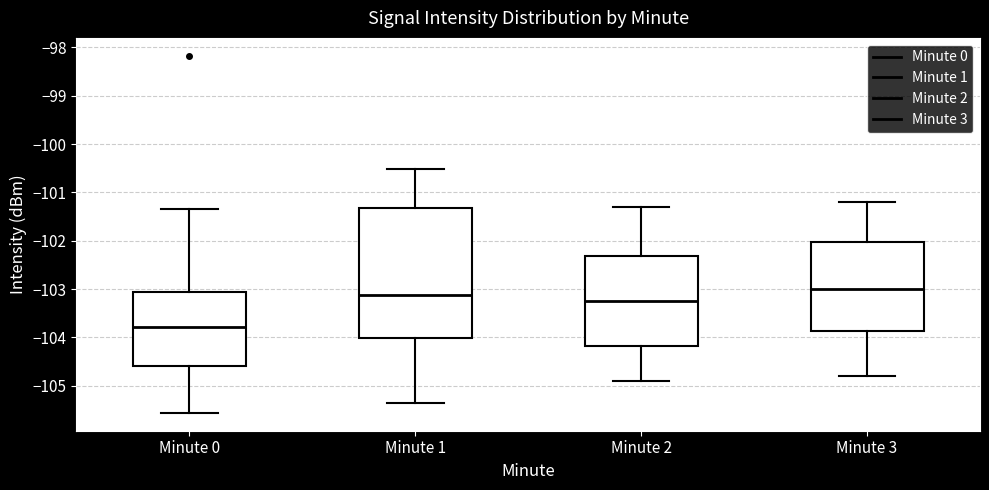

Reading left to right, read every box against the y-axis: the position of its median line, the range the box covers, and the ends of its whiskers. The values are not printed on the chart, so give them approximately, as read against the axis.

Minute 0: median -103.8, box -104.6 to -103.1, whiskers -105.6 to -101.4
Minute 1: median -103.1, box -104.0 to -101.3, whiskers -105.4 to -100.5
Minute 2: median -103.2, box -104.2 to -102.3, whiskers -104.9 to -101.3
Minute 3: median -103.0, box -103.9 to -102.0, whiskers -104.8 to -101.2